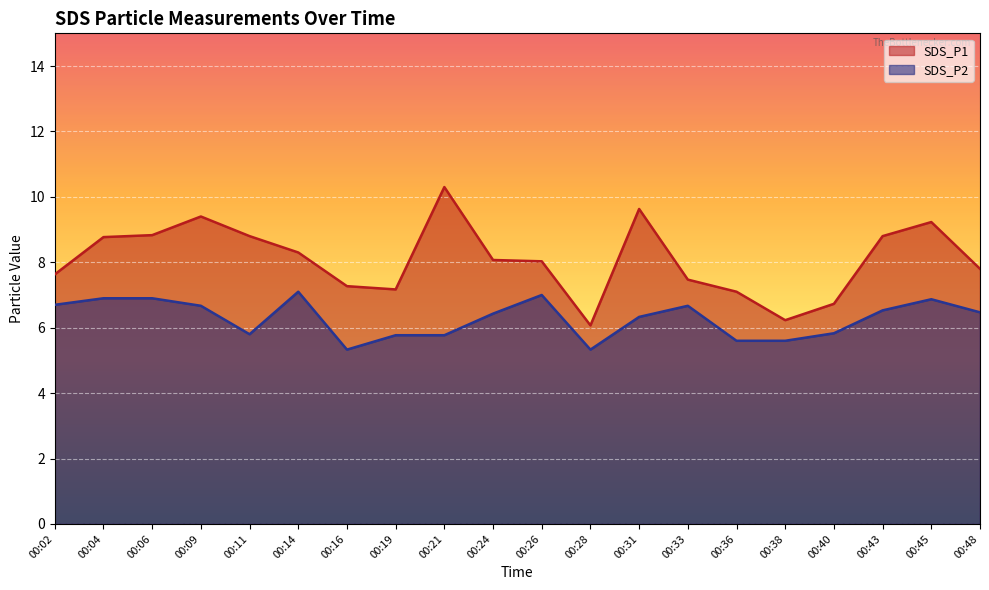

What is the total value across all series at 00:38?

11.8